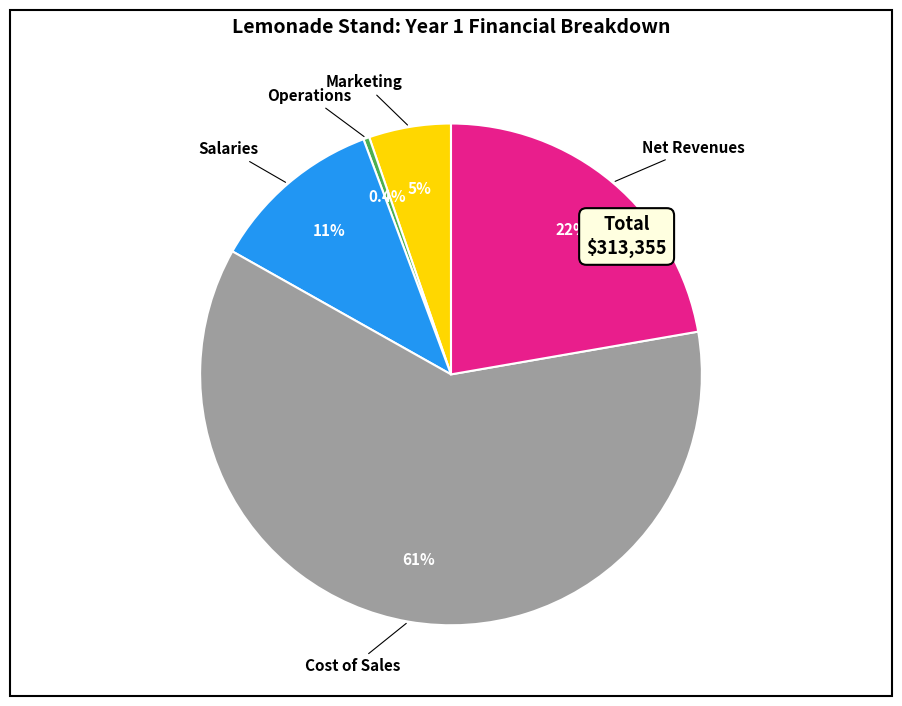

How many segments does this pie chart have?

5